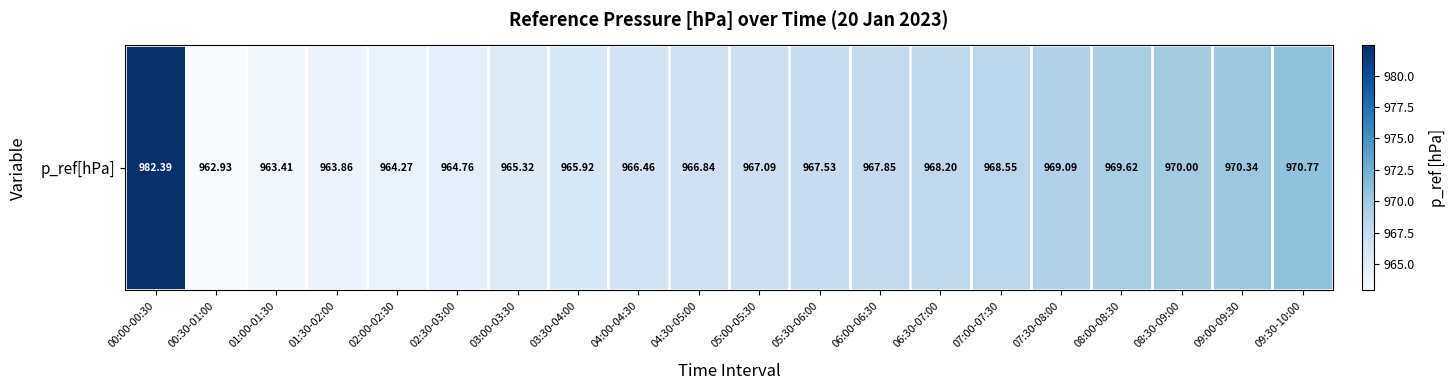

Rank the categories by value from highest to lowest.

00:00-00:30, 09:30-10:00, 09:00-09:30, 08:30-09:00, 08:00-08:30, 07:30-08:00, 07:00-07:30, 06:30-07:00, 06:00-06:30, 05:30-06:00, 05:00-05:30, 04:30-05:00, 04:00-04:30, 03:30-04:00, 03:00-03:30, 02:30-03:00, 02:00-02:30, 01:30-02:00, 01:00-01:30, 00:30-01:00